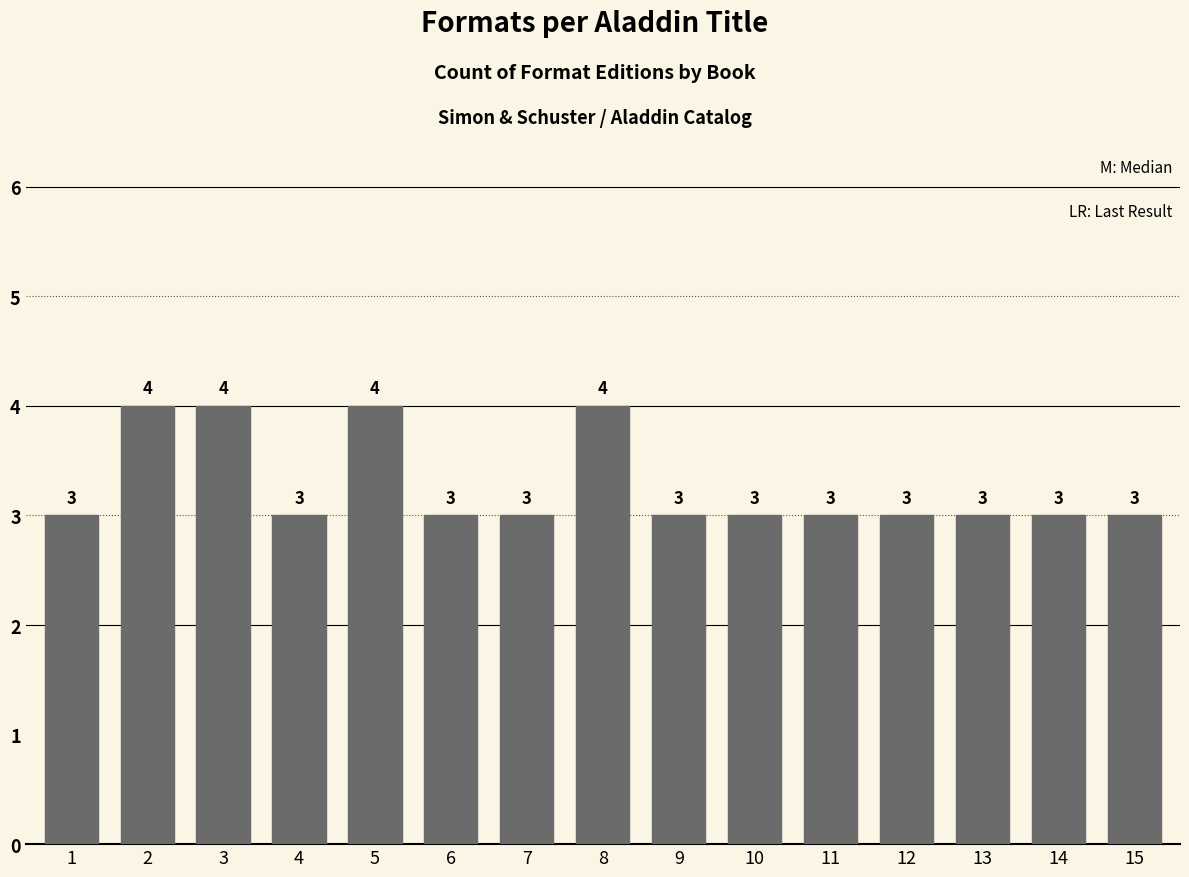

What is the value of the 7th bar from the left?

3